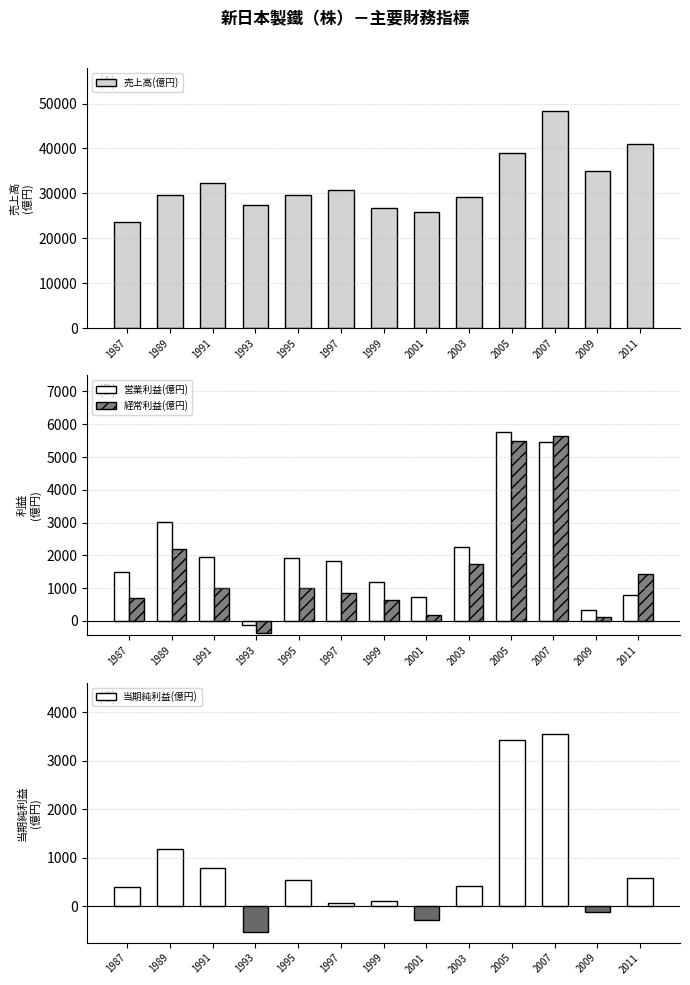

At 2003, list the series in order from smallest to largest.

当期純利益(億円), 経常利益(億円), 営業利益(億円), 売上高(億円)